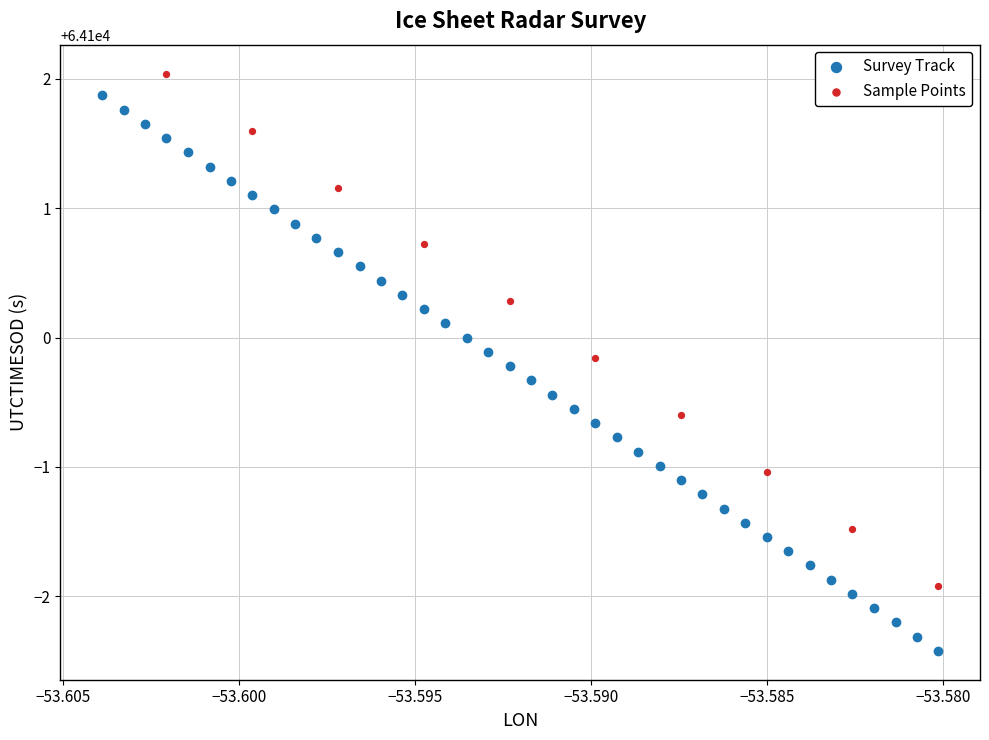

Which series has the largest Y range (max minus min)?

Survey Track